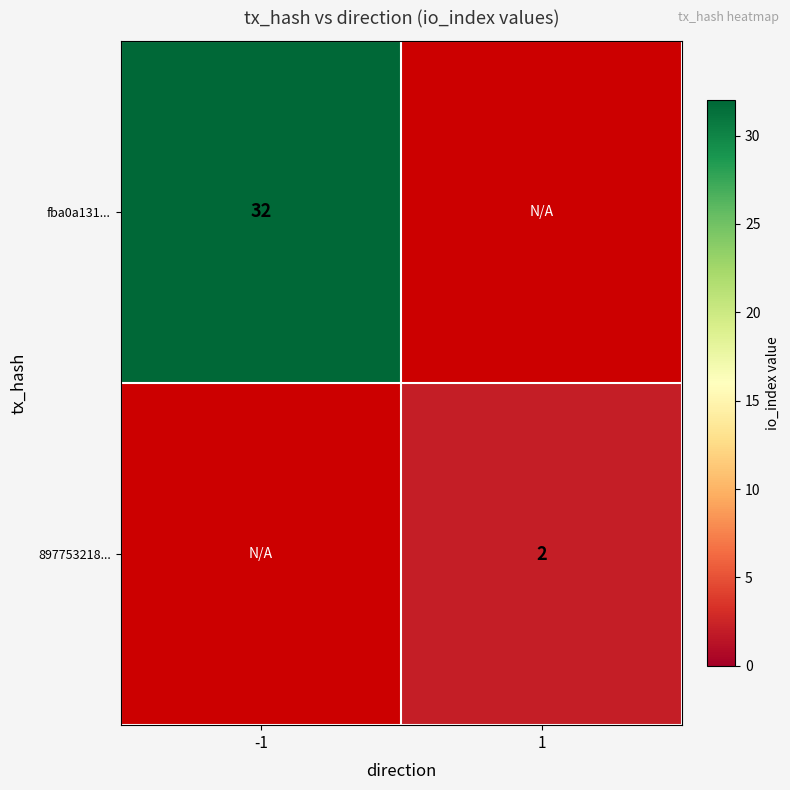

The value of fba0a131... at -1 is 22. True or false?

False